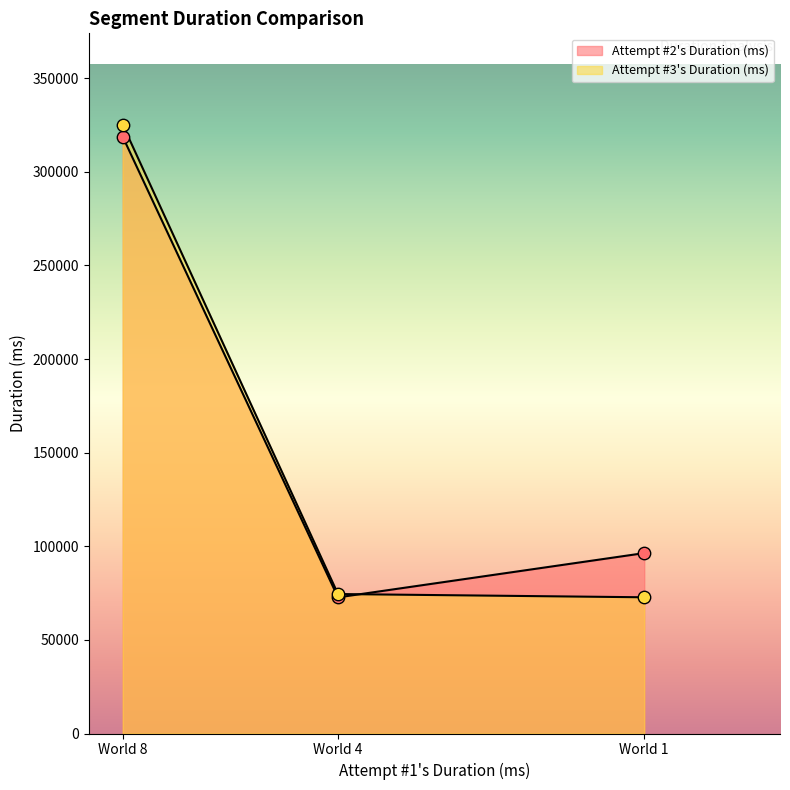

Is the value of Attempt #3's Duration (ms) at World 8 greater than the value of Attempt #2's Duration (ms) at World 4?

Yes